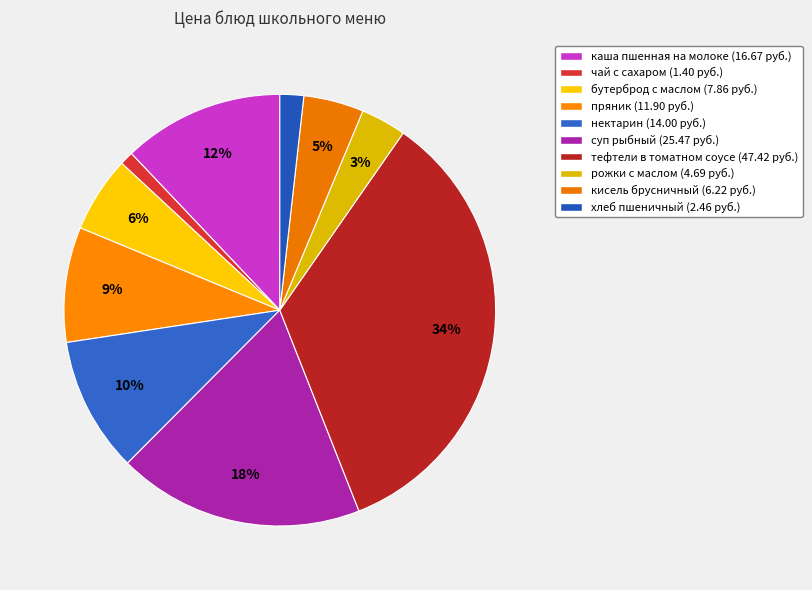

How many segments does this pie chart have?

10